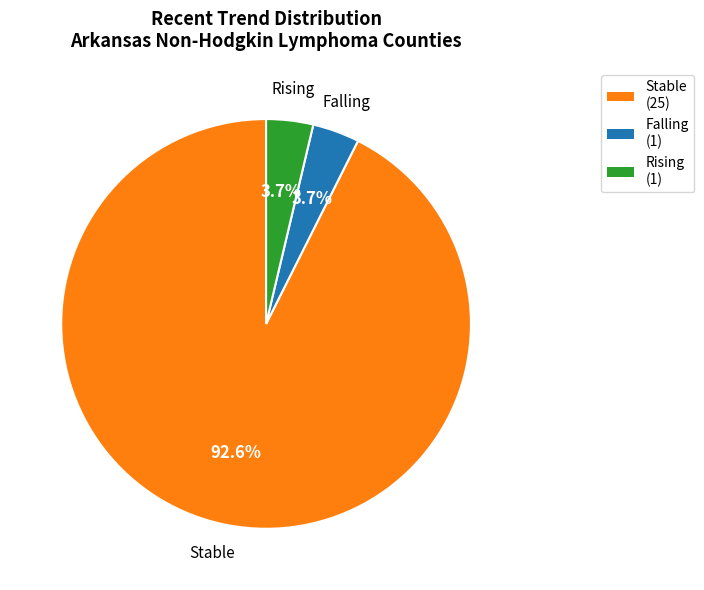

What is the largest slice in the pie chart?

Stable (25)